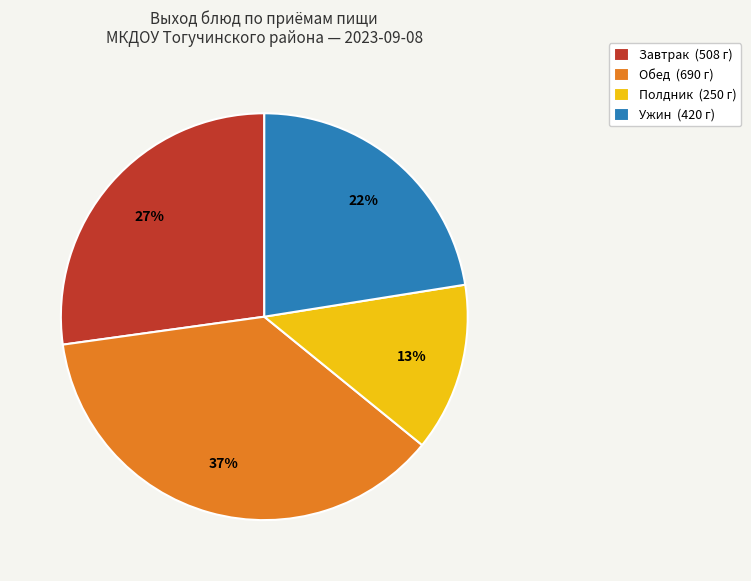

Is there any slice that represents more than half of the pie?

No